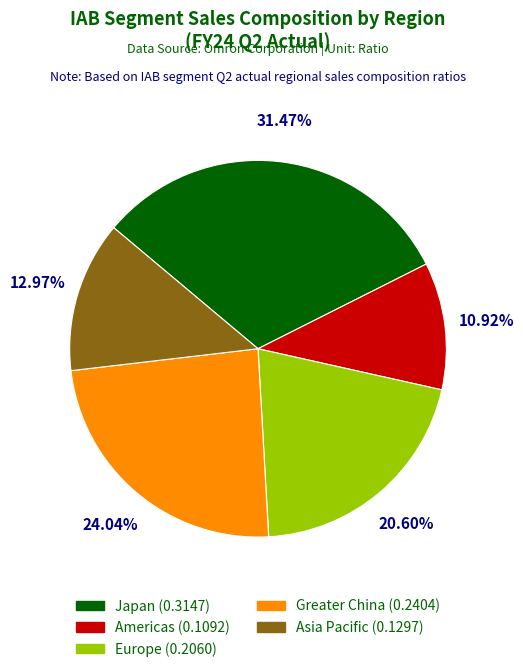

Rank the categories by value from highest to lowest.

Japan, Greater China, Europe, Asia Pacific, Americas